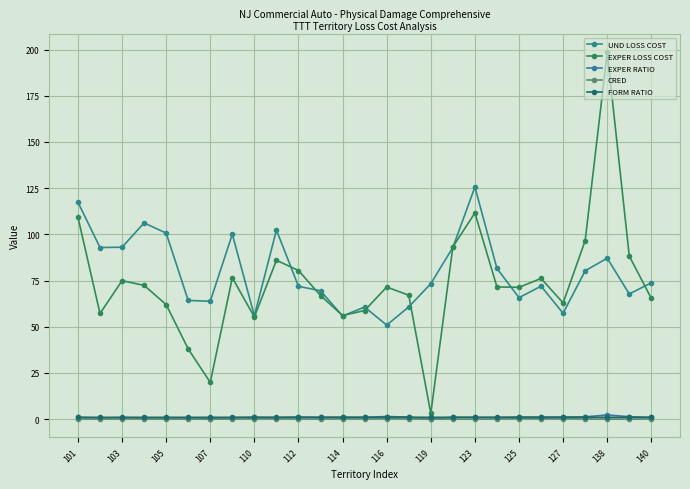

What is the value of the EXPER LOSS COST point at the 3rd from the left?

74.9